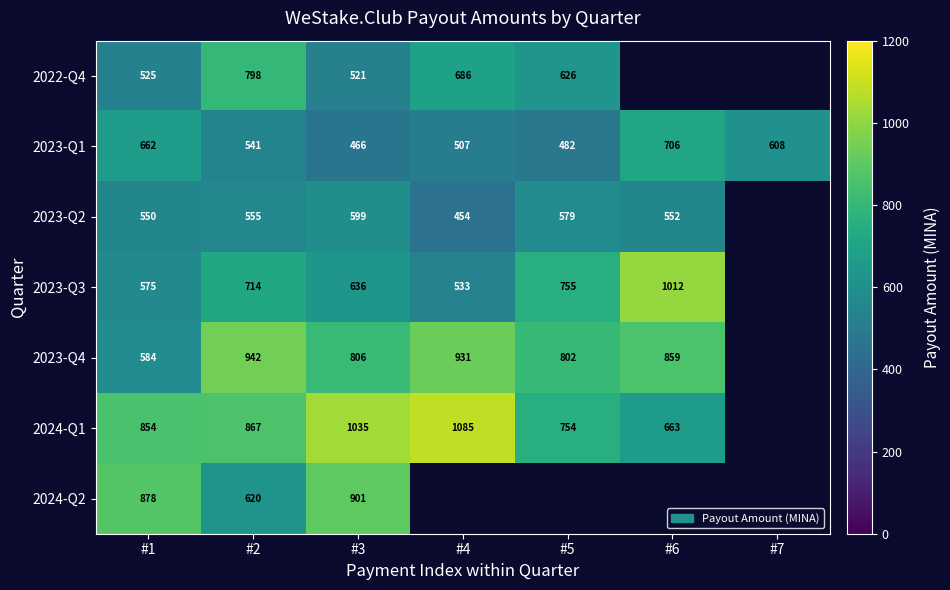

Is the value of 2023-Q3 at #2 greater than the value of 2024-Q1 at #4?

No